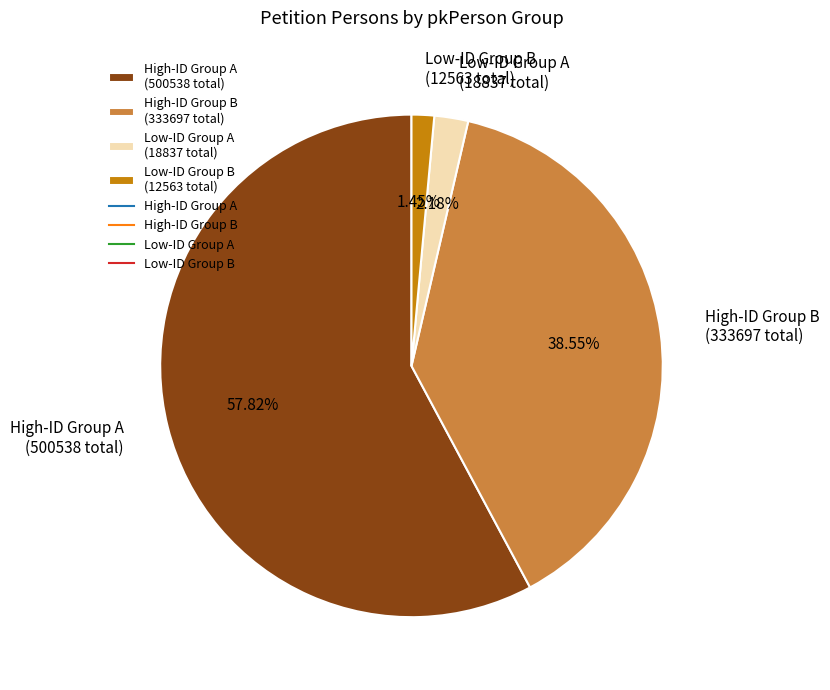

Is the sum of High-ID Group A (500538 total) and High-ID Group B (333697 total) greater than half?

Yes